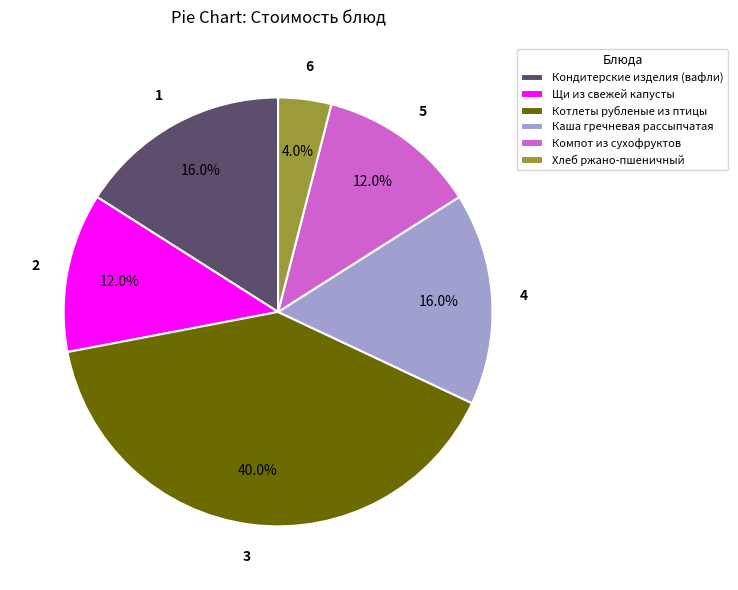

Does any single category account for the majority?

No